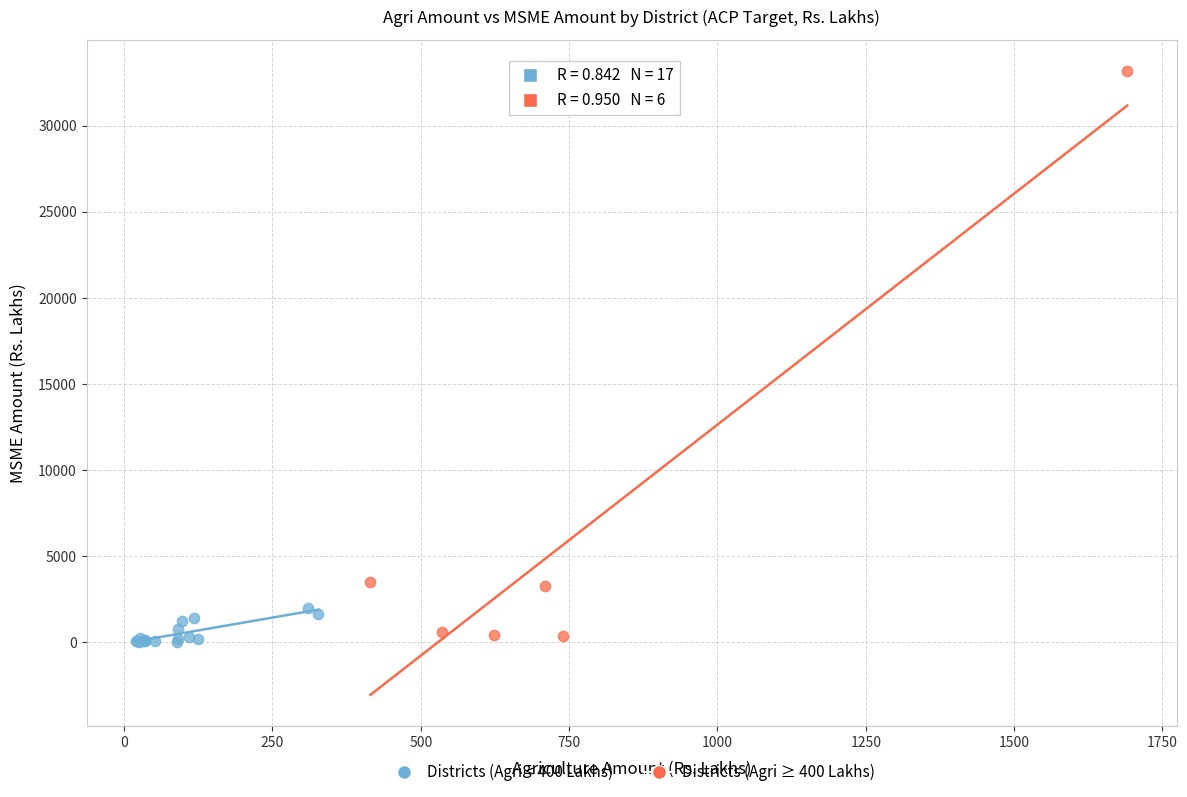

Which series reaches the maximum Y coordinate?

Districts (Agri ≥ 400 Lakhs)